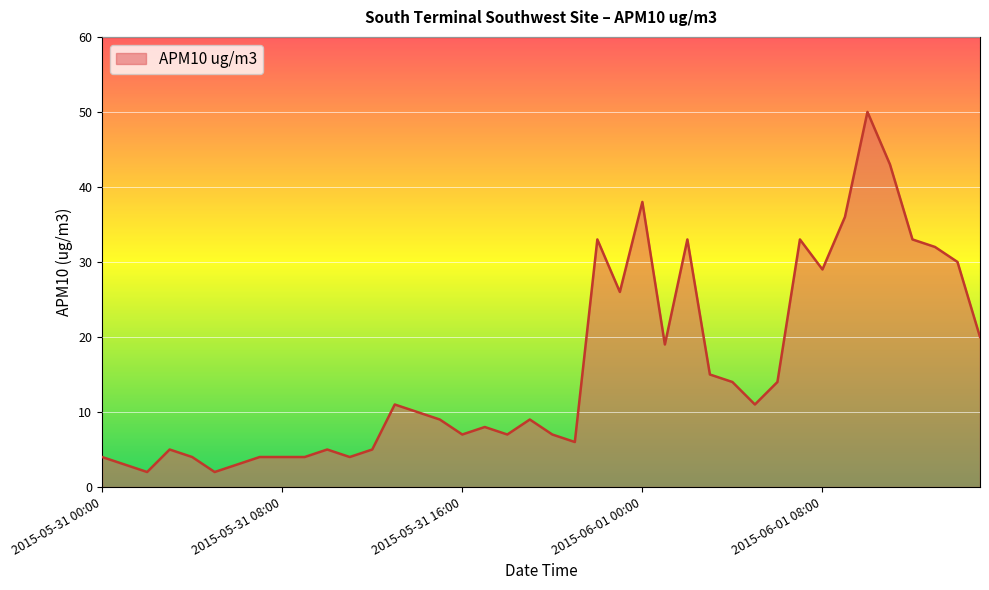

What is the average value?

16